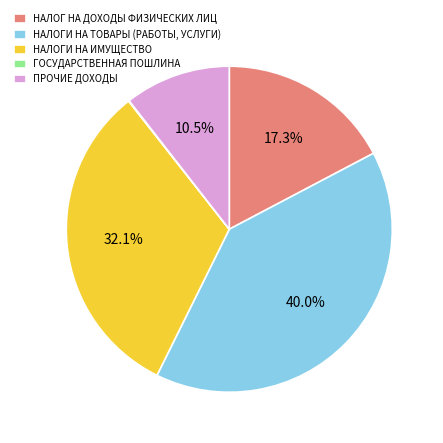

Which category has the biggest portion of the pie?

НАЛОГИ НА ТОВАРЫ (РАБОТЫ, УСЛУГИ)